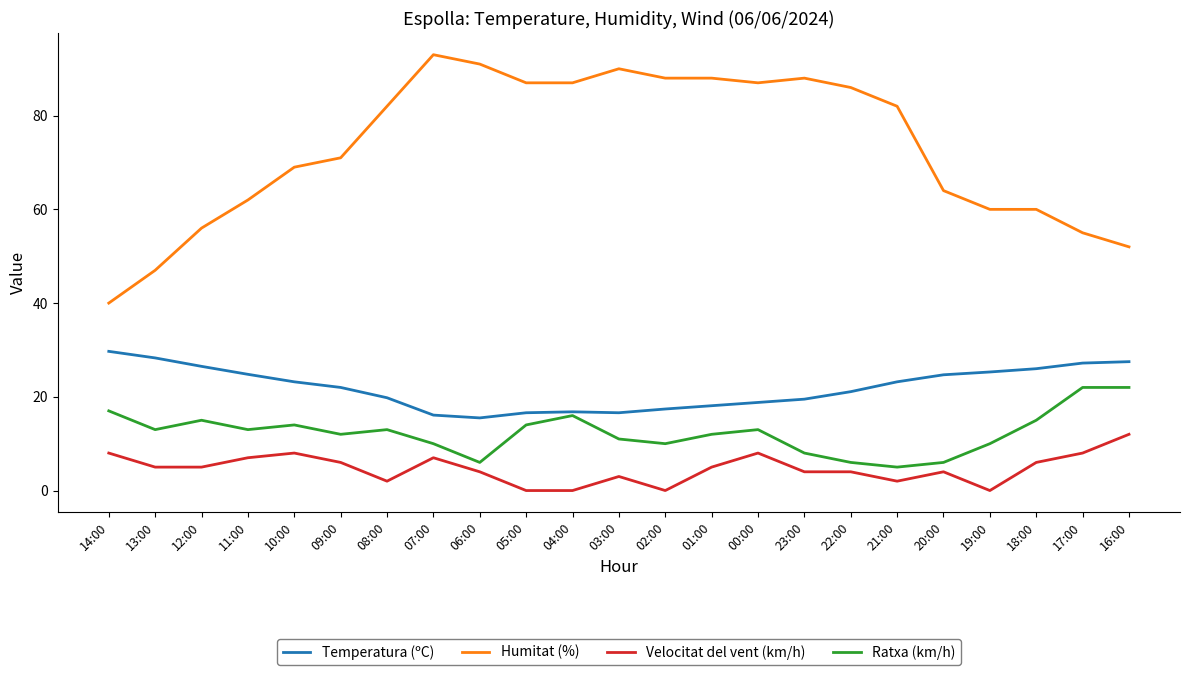

What is the maximum value shown in the chart?

93.0